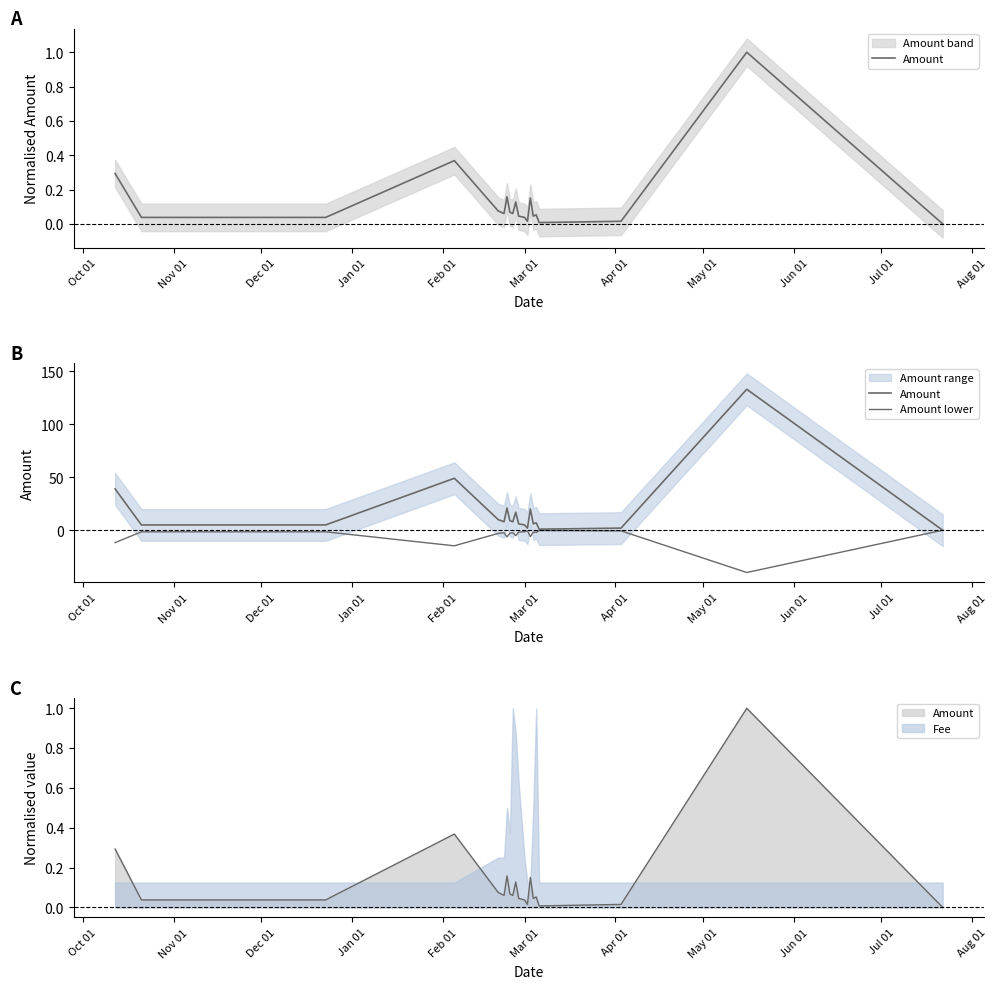

How many interior local peaks does the Amount series have?

6